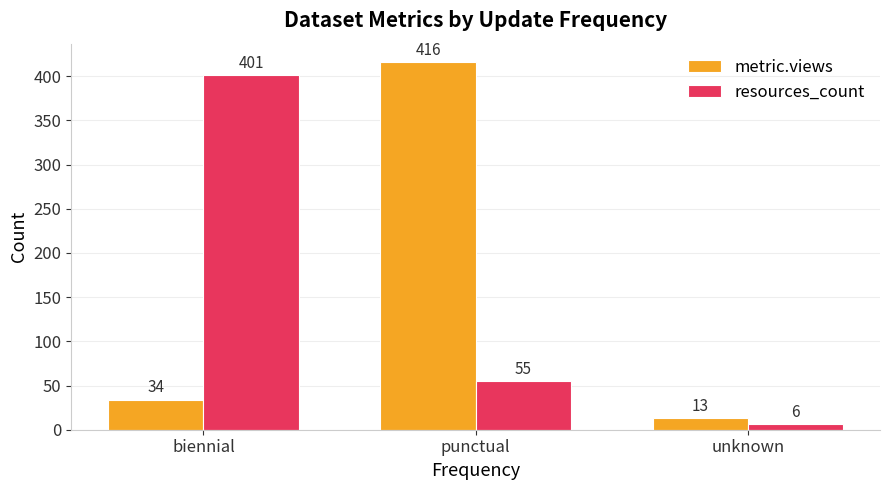

What are all the series names shown in the legend?

metric.views, resources_count